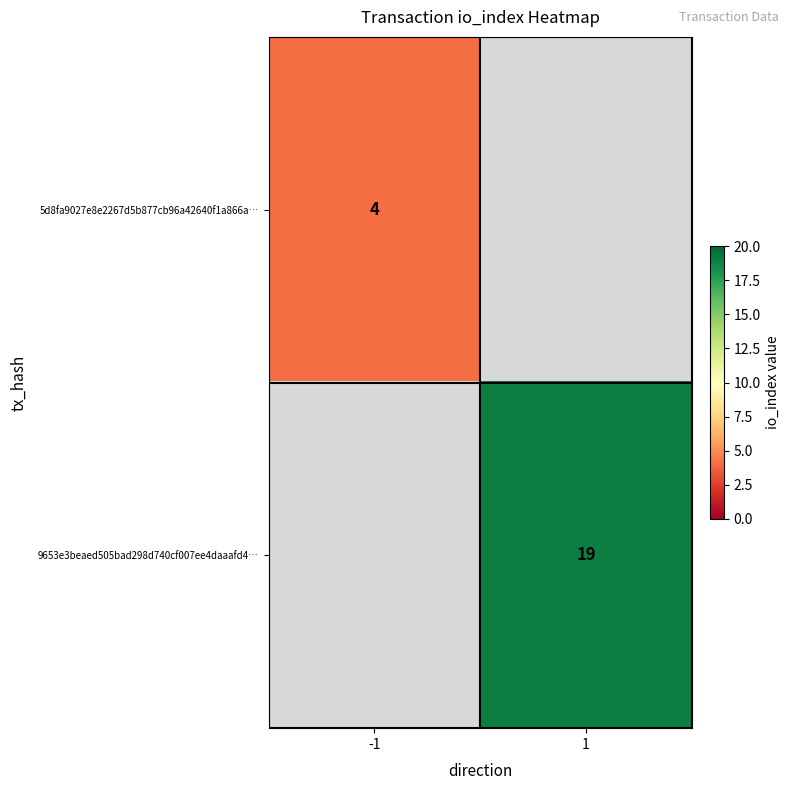

What is the greatest value displayed?

19.0